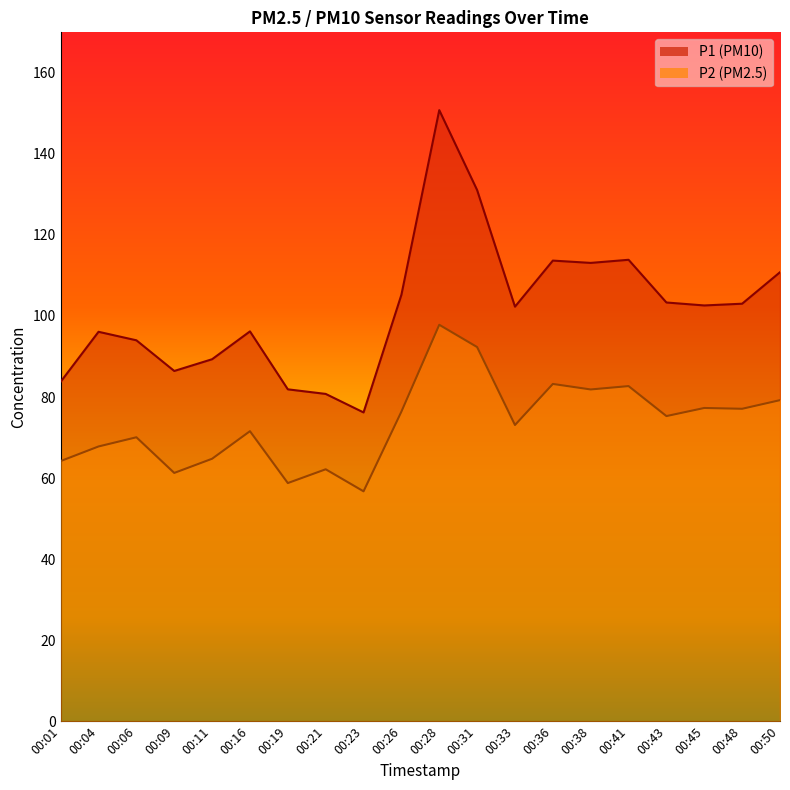

At how many categories does at least one series exceed 89?

15